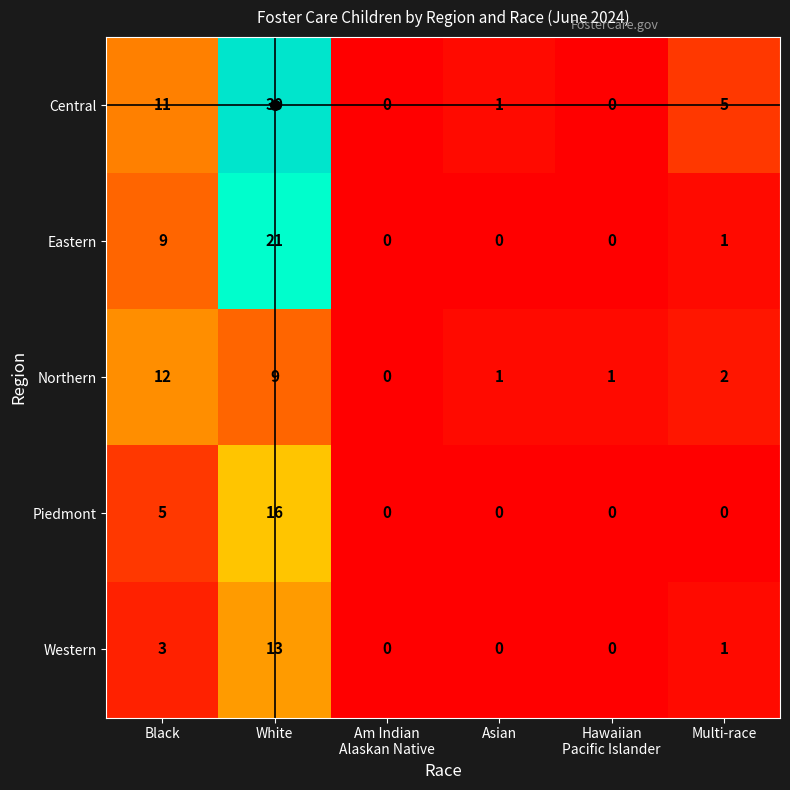

The Western series shows 4 at Asian. True or false?

False